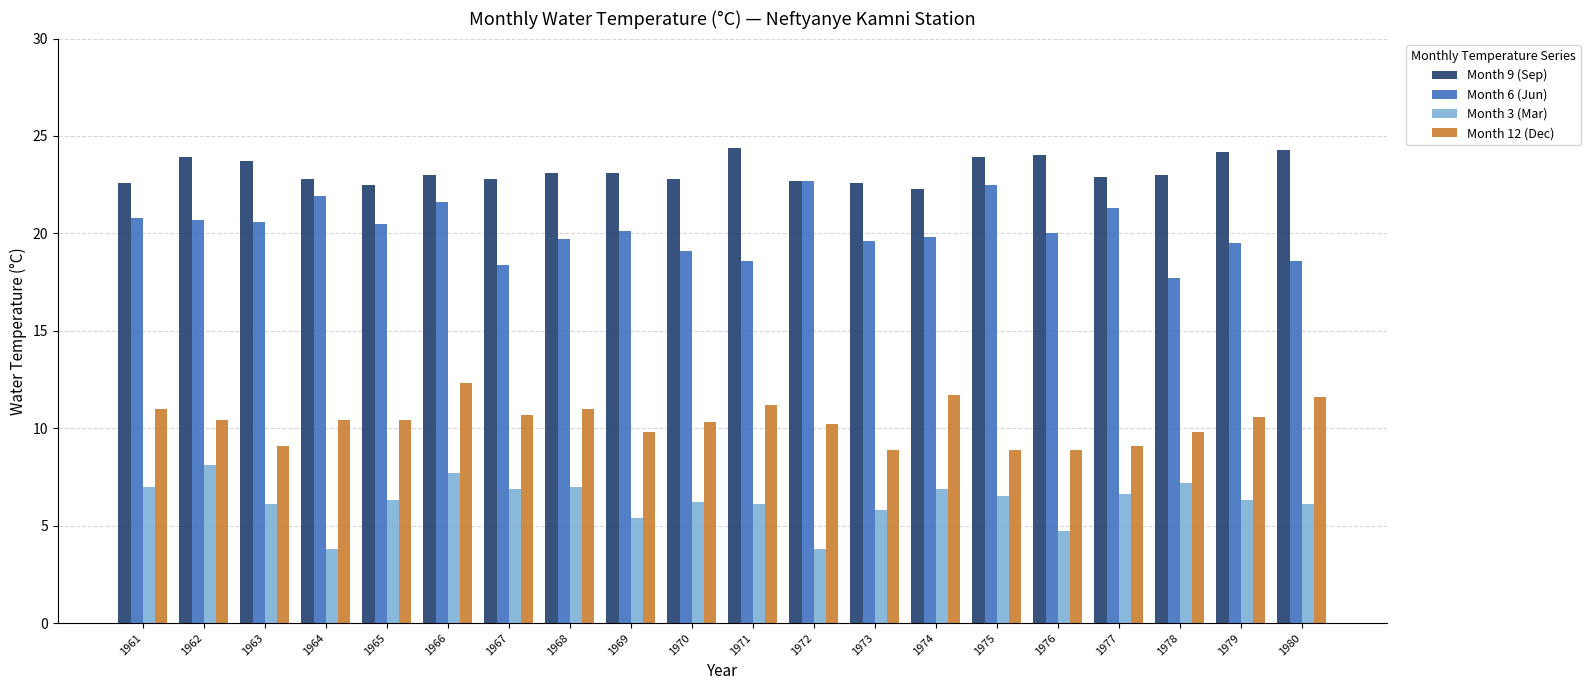

List the series in order of their overall mean, highest first.

Month 9 (Sep), Month 6 (Jun), Month 12 (Dec), Month 3 (Mar)